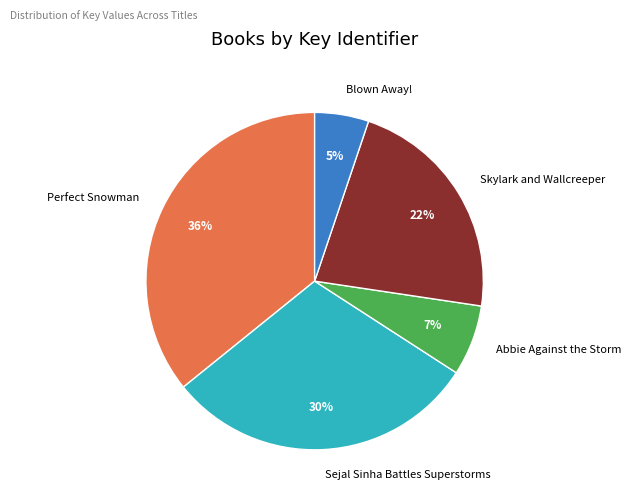

How many segments does this pie chart have?

5